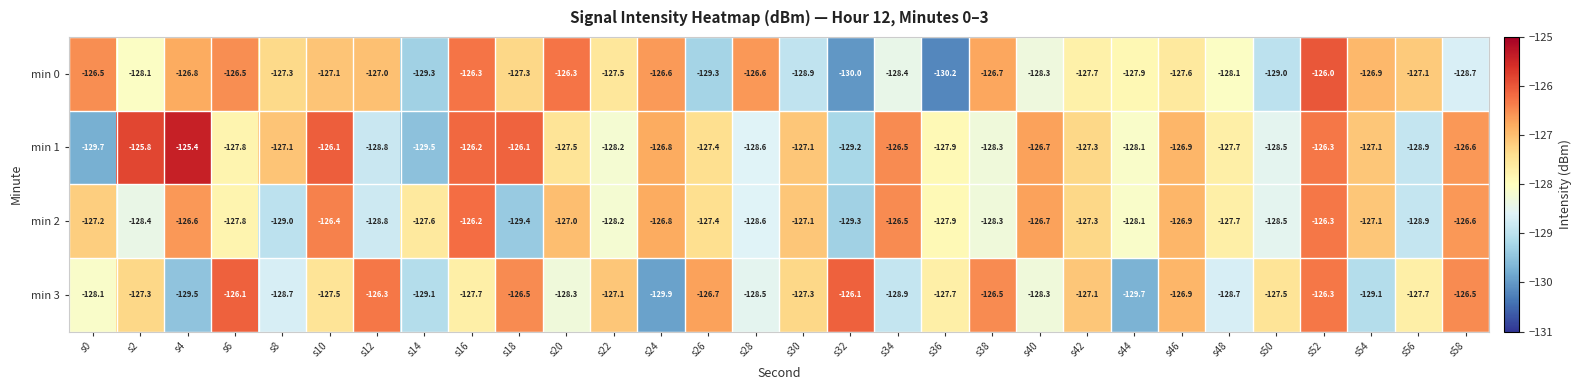

Rank the series by their maximum value, from highest to lowest.

min 1, min 0, min 3, min 2